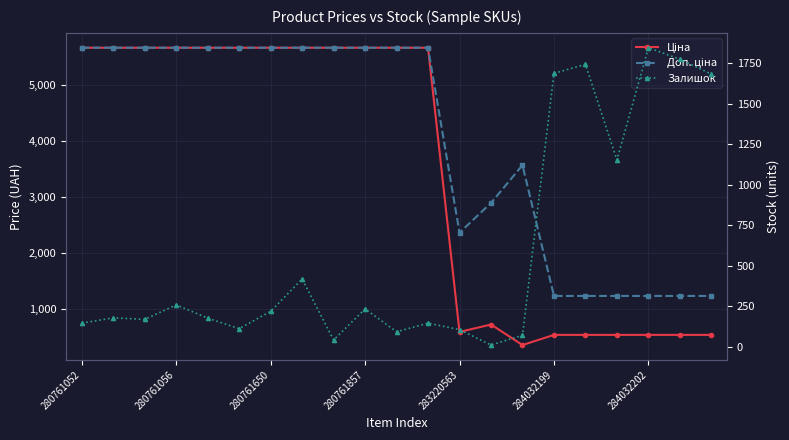

What is the difference between the highest and lowest values at 10?

5580.8